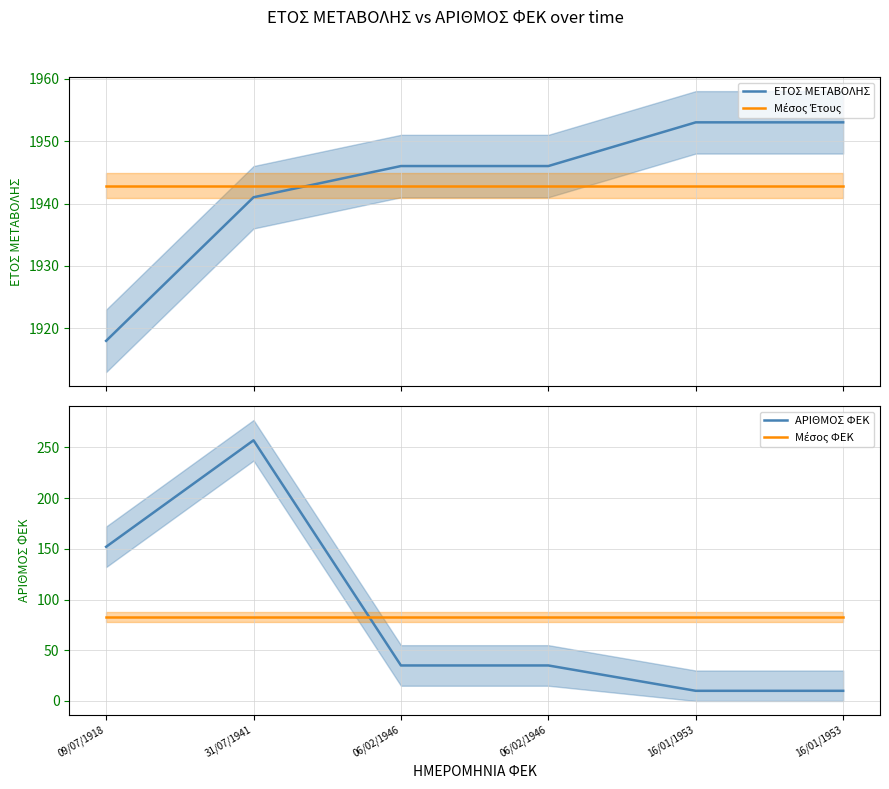

Which series has the largest total across all categories?

ΕΤΟΣ ΜΕΤΑΒΟΛΗΣ